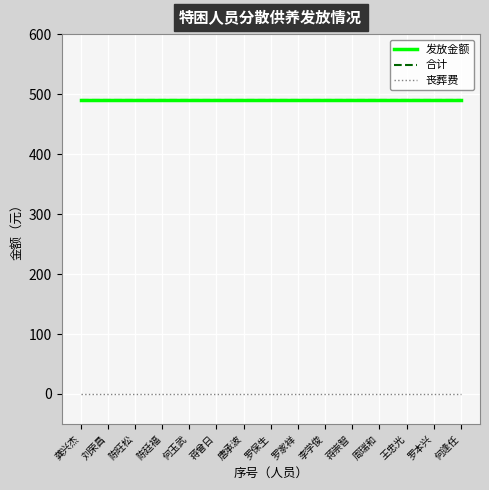

At which category is the sum across all series the highest?

龚兴杰